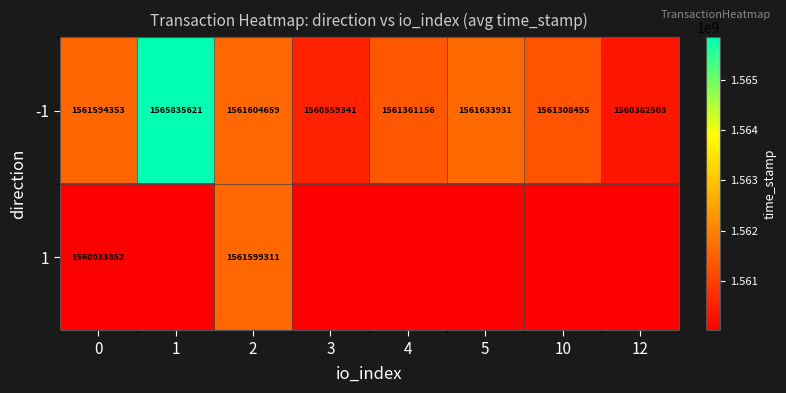

Is it true that -1 equals 1561594353 at 0?

True